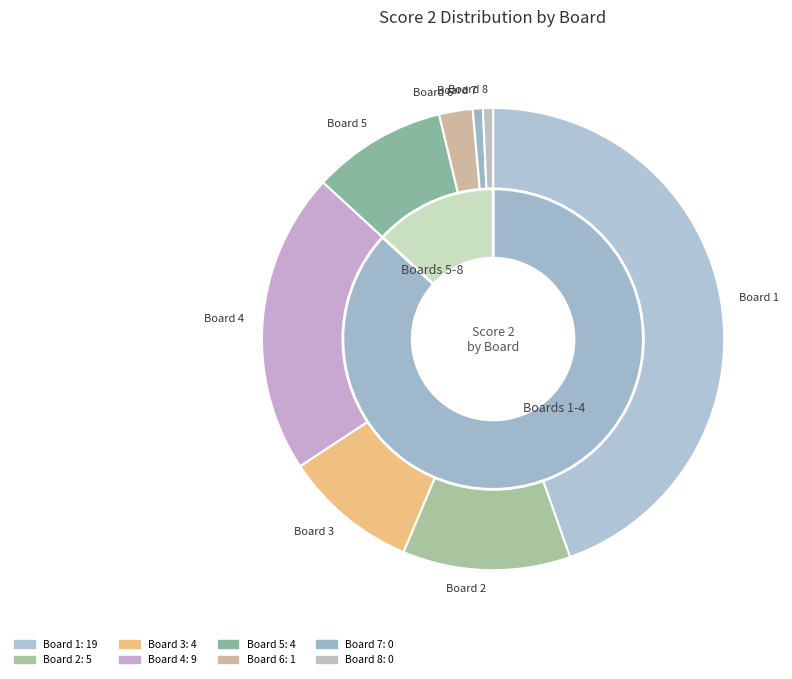

What percentage is NOT represented by Board 5?

90.5%